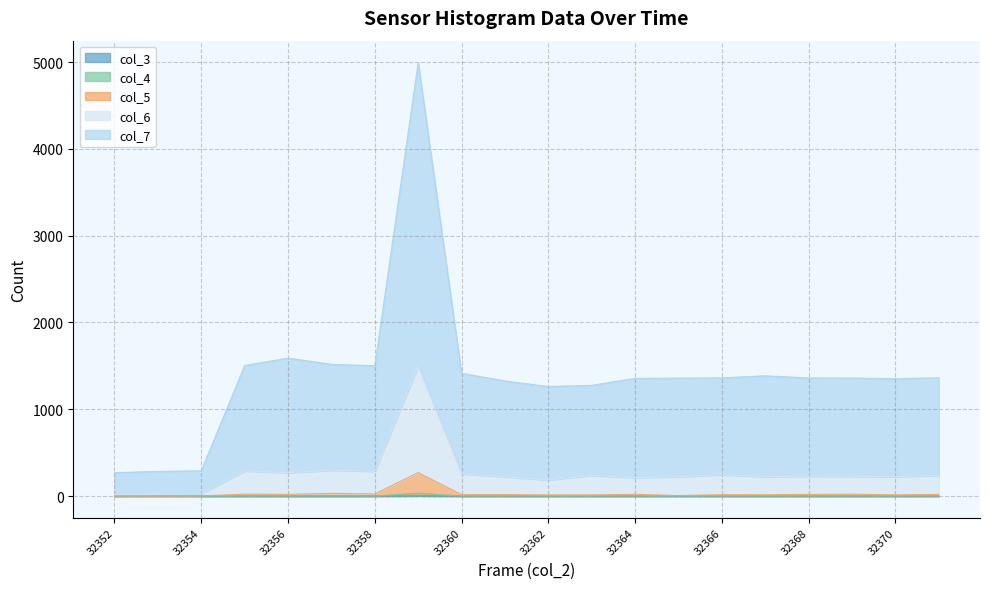

How many distinct data groups are displayed?

5